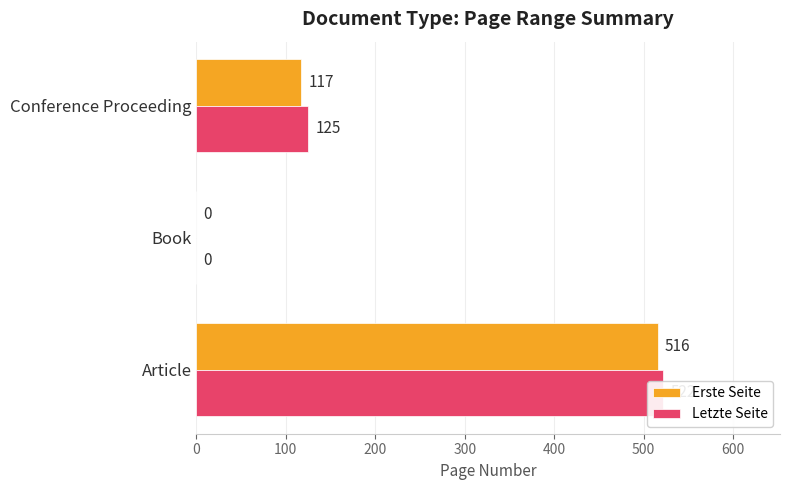

At how many categories does at least one series exceed 485?

1